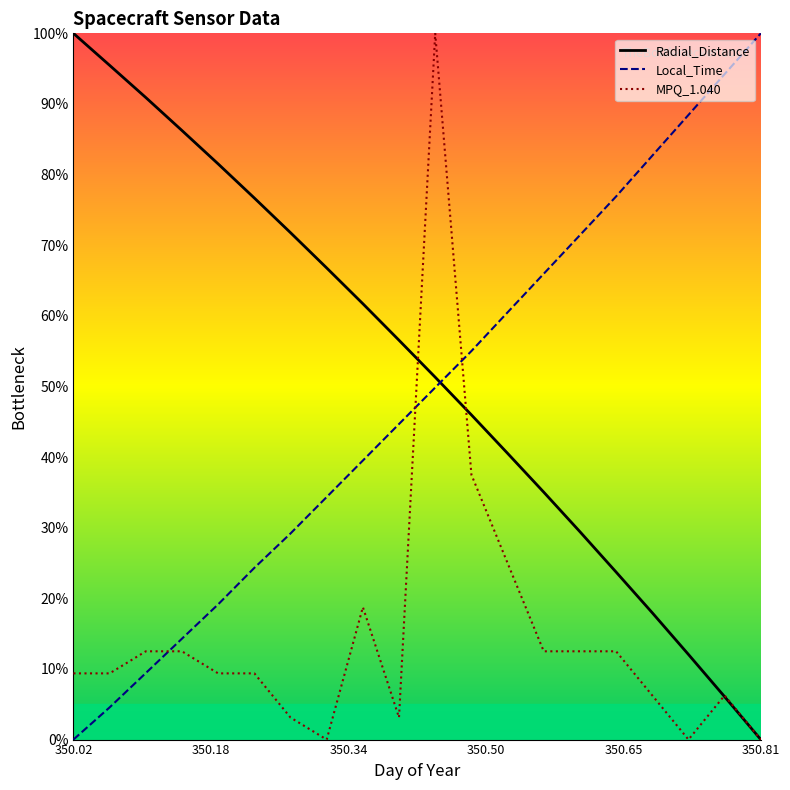

What is the maximum value shown in the chart?

100.0